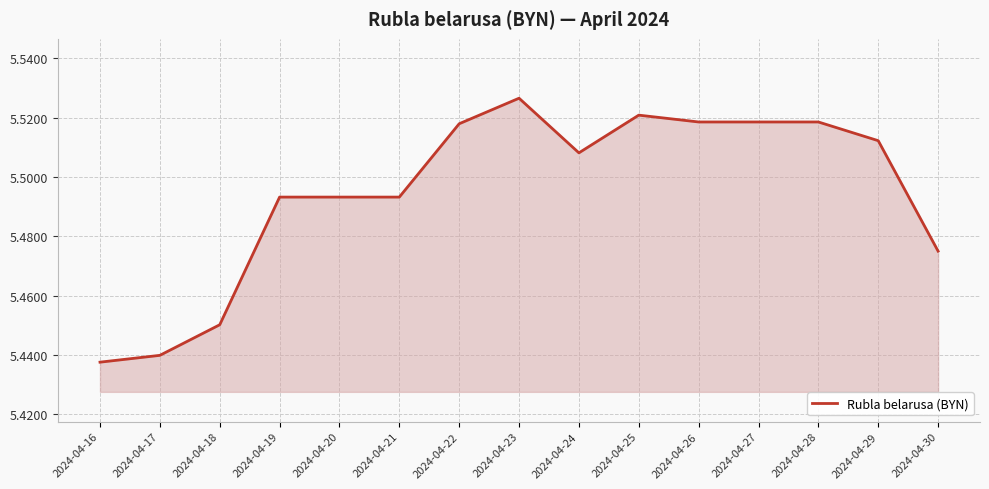

What is the ratio of the value at 2024-04-25 to the value at 2024-04-28?

1.0